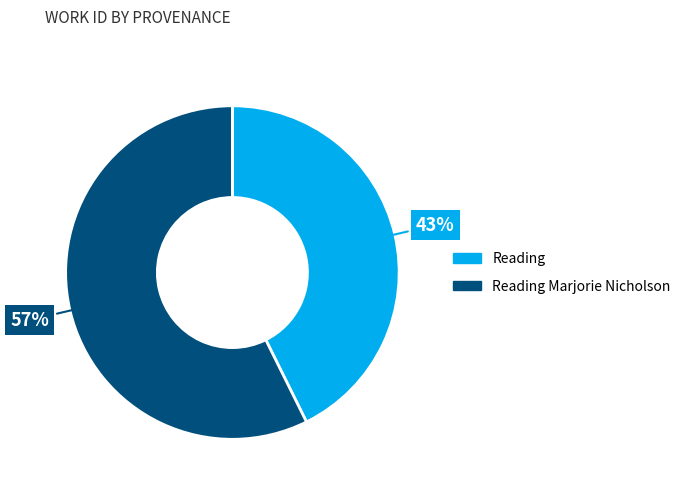

To the nearest percent, what is the average slice percentage?

50%